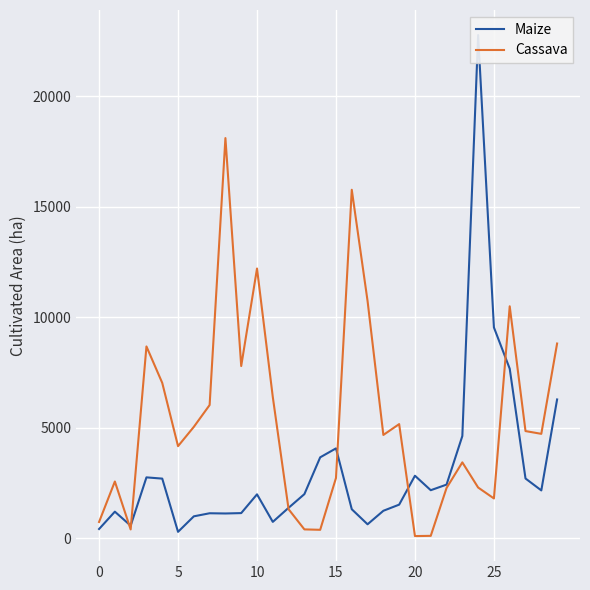

What is the label of the 13th point from the left?

12